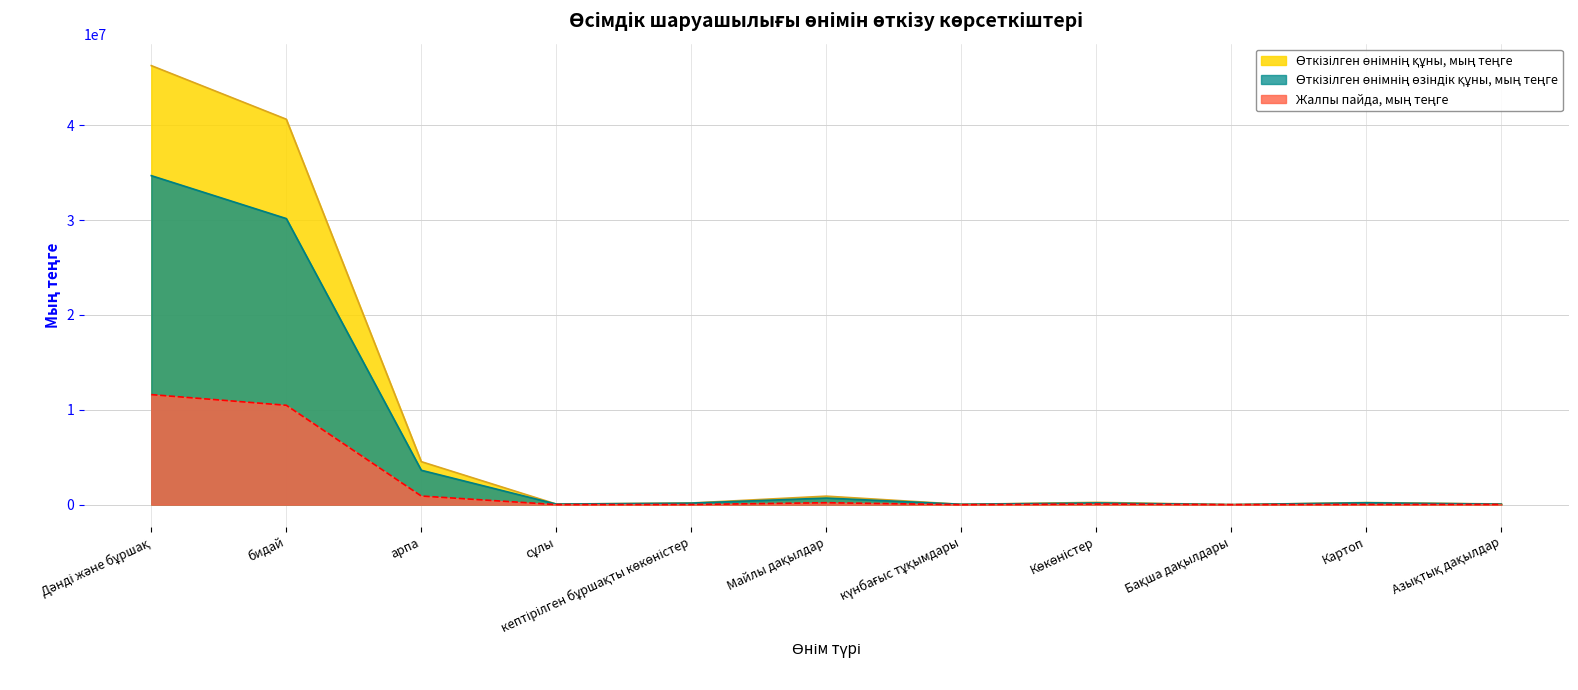

Which series ends up on top after the final intersection of Өткізілген өнімнің құны, мың теңге and Өткізілген өнімнің өзіндік құны, мың теңге?

Өткізілген өнімнің құны, мың теңге